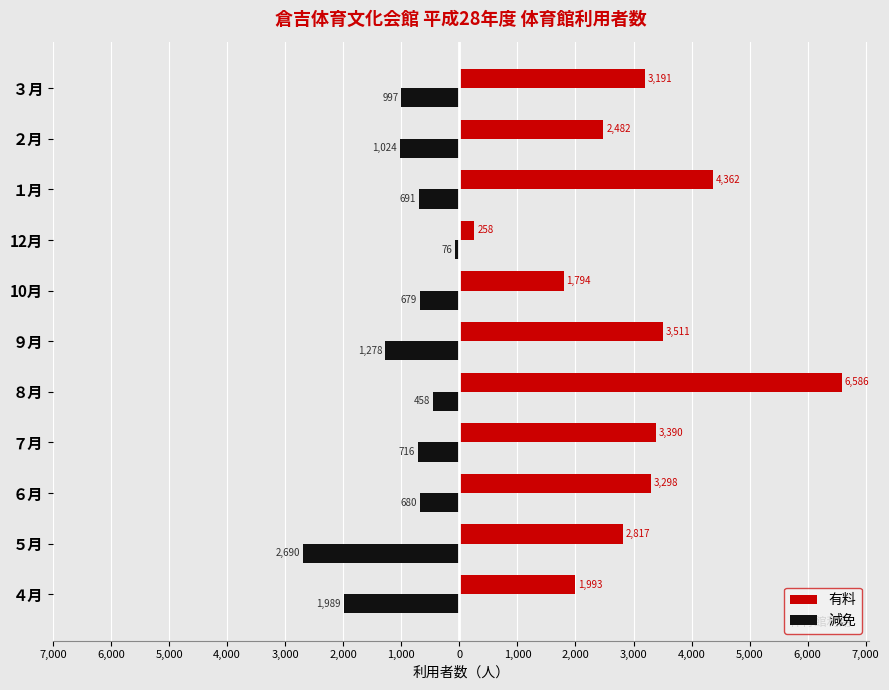

What are all the series names shown in the legend?

有料, 減免